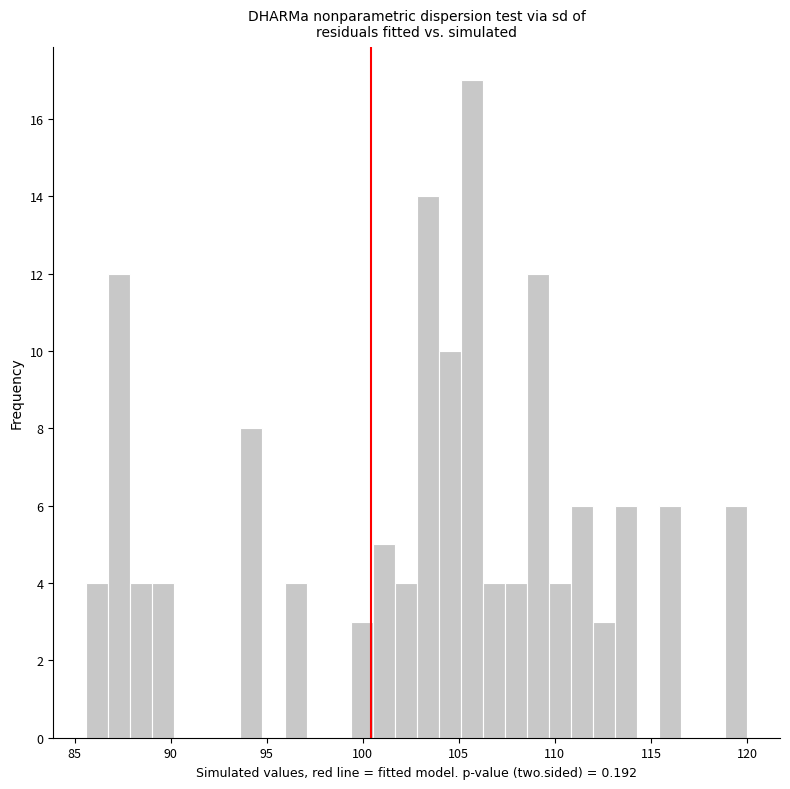

Around what value on the x-axis is the tallest bar? Give the approximate position of its centre, as read against the axis.

105.5